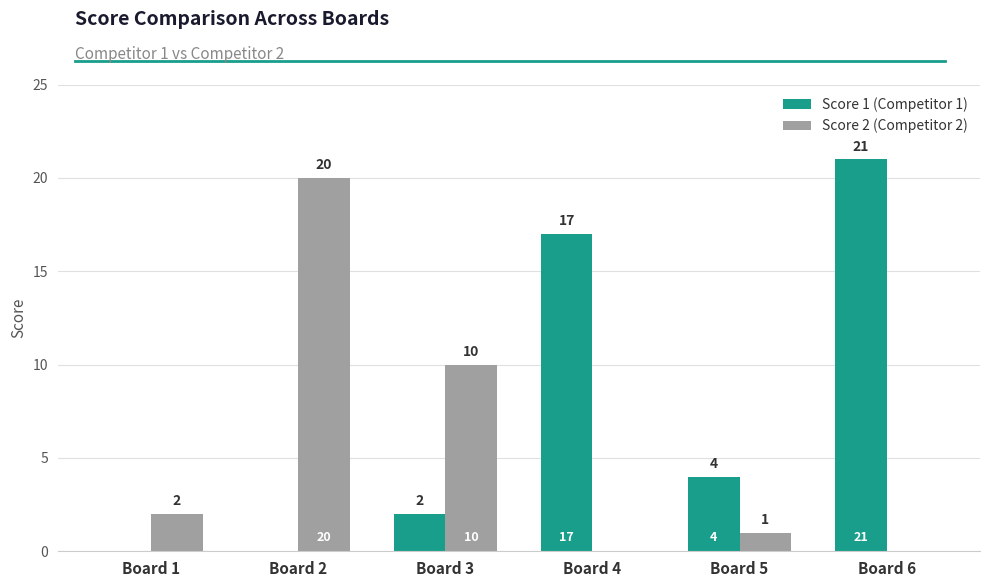

How many groups of bars are there?

6